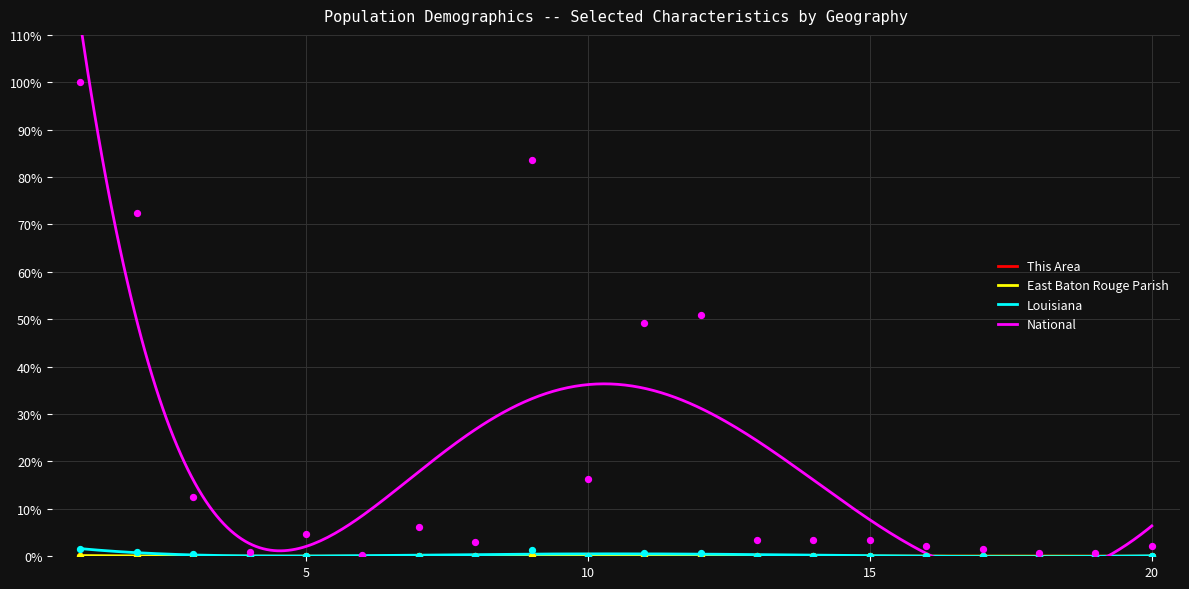

What are all the series names shown in the legend?

This Area, East Baton Rouge Parish, Louisiana, National